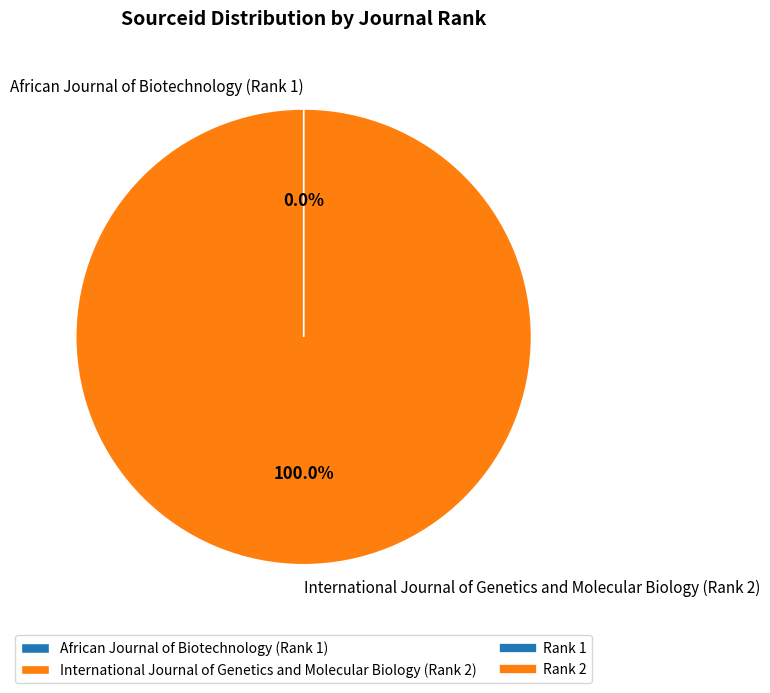

Which slice is the largest?

International Journal of Genetics and Molecular Biology (Rank 2)